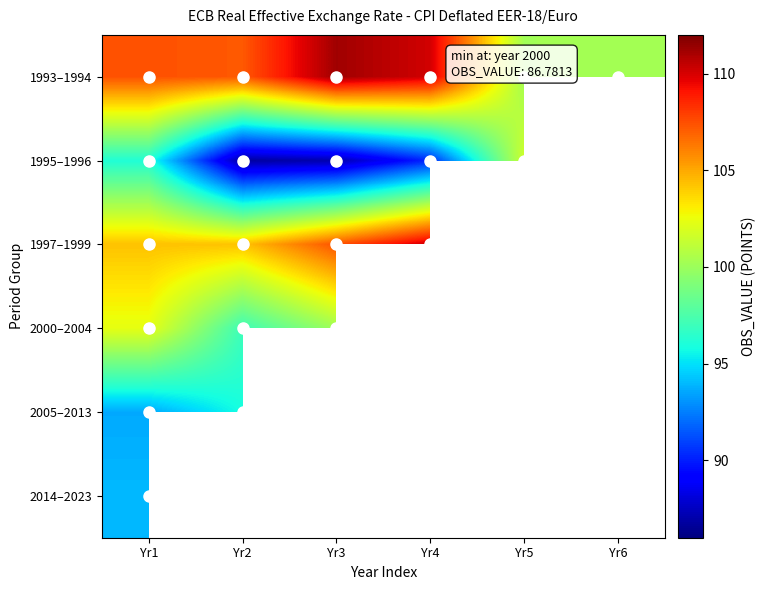

What is the maximum value for 2014–2023?

94.0